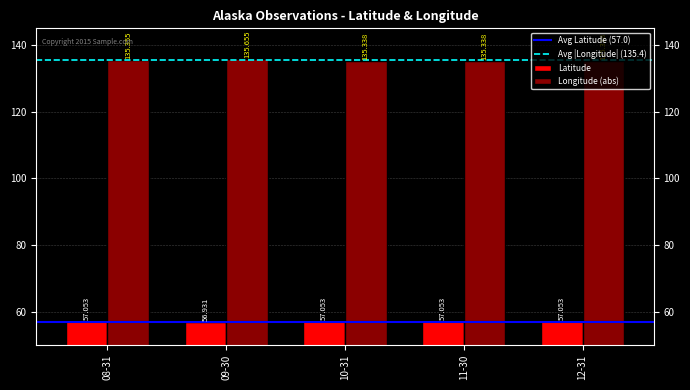

Is the value of Longitude (abs) at 10-31 greater than the value of Latitude at 12-31?

Yes